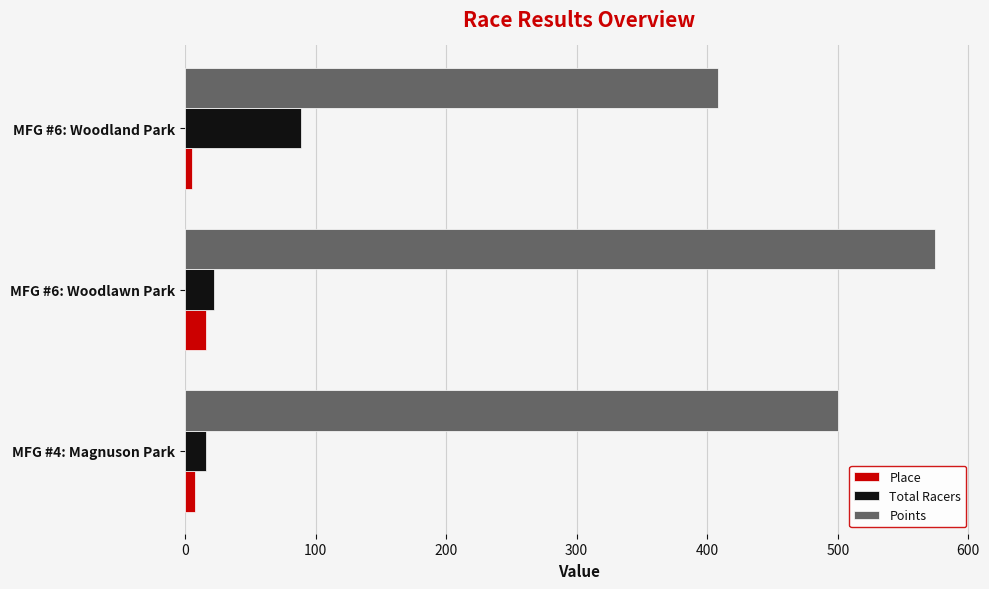

What is the maximum value shown in the chart?

574.6